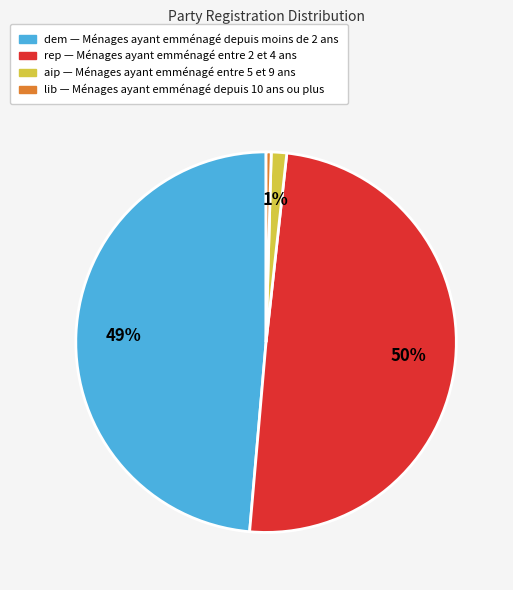

How many slices are in this pie chart?

4